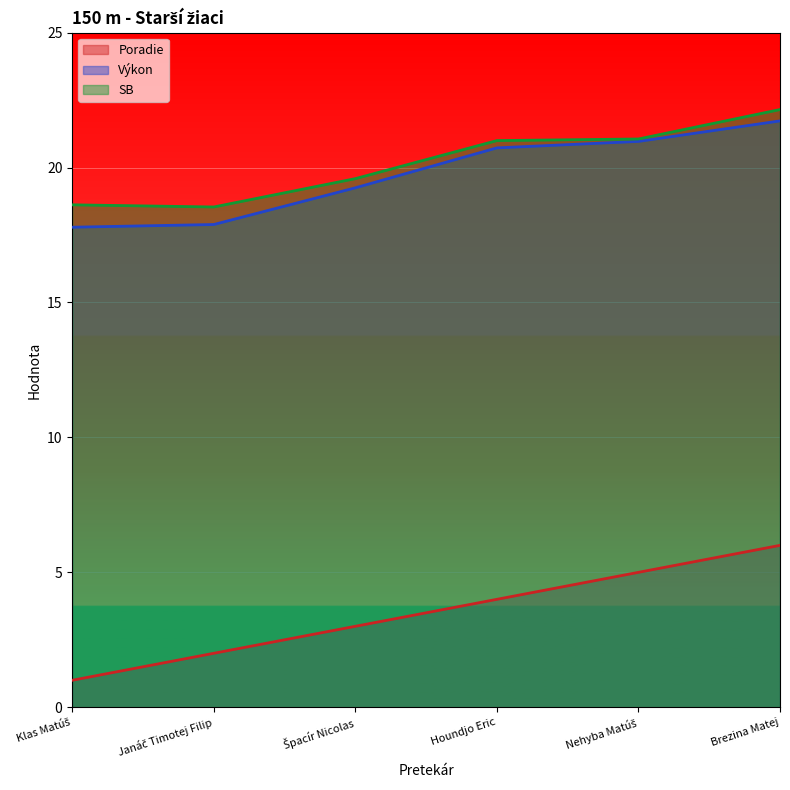

Which series has the widest spread of values?

Poradie